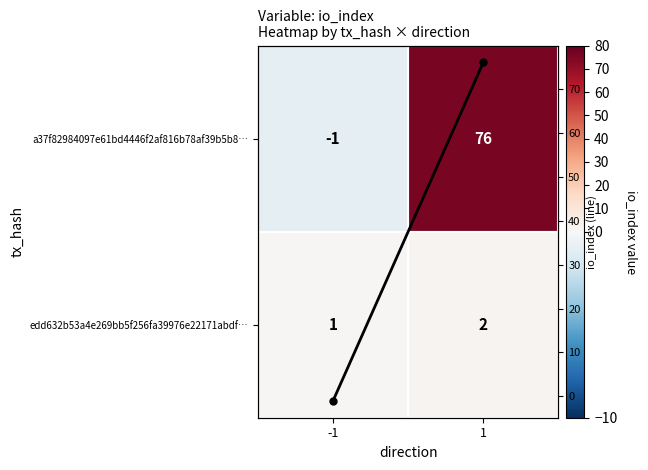

Is it true that a37f82984097e61bd4446f2af816b78af39b5b8… equals -1 at -1?

True